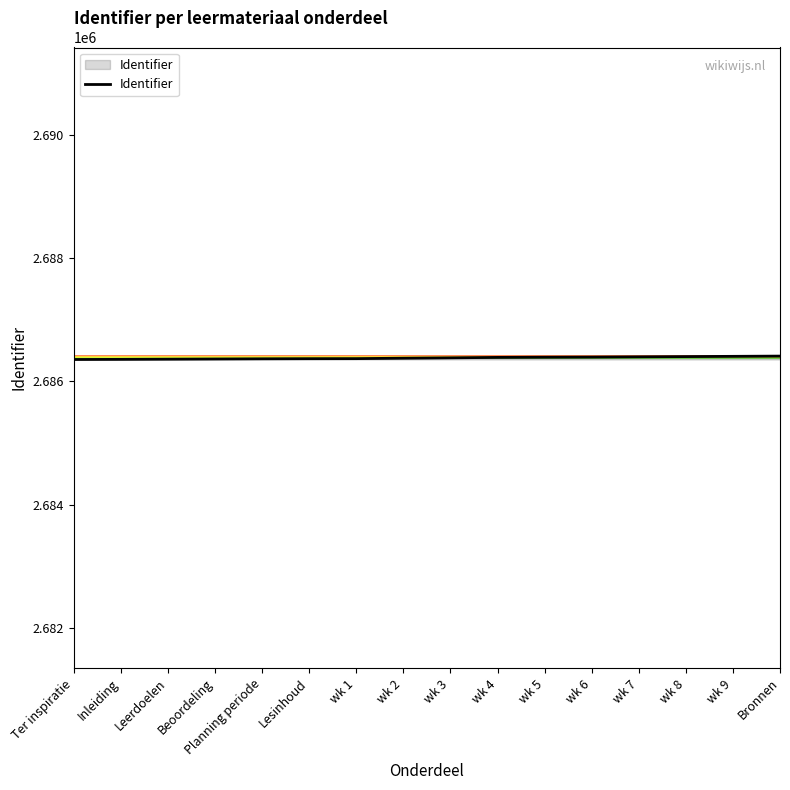

What is the sum of the values at wk 9 and wk 7?

5372806